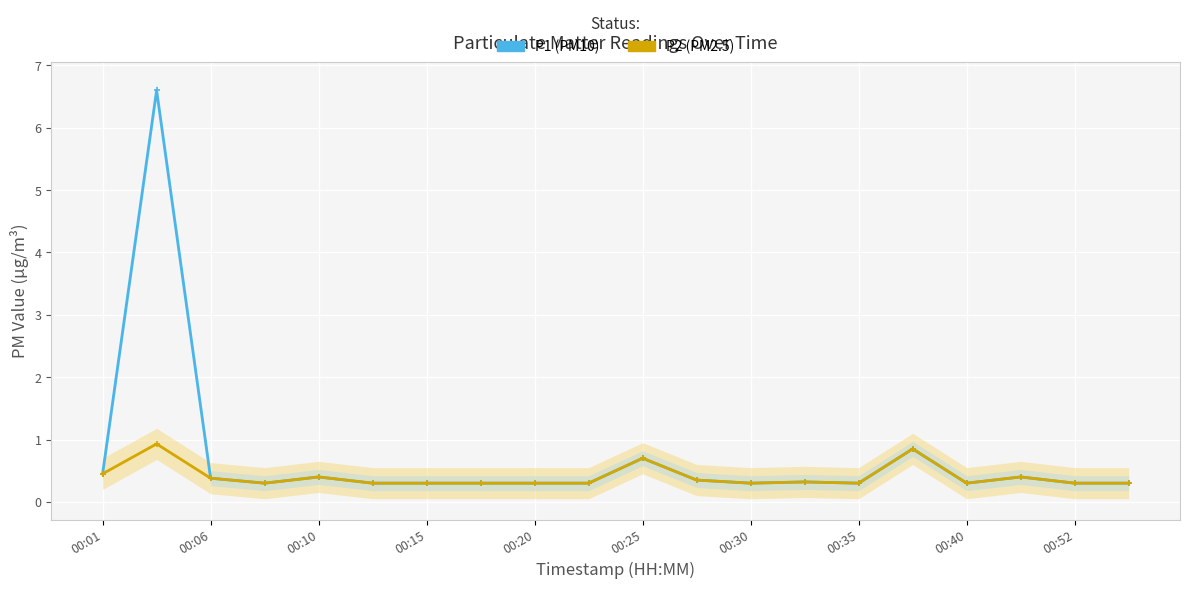

What are all the series names shown in the legend?

P1, P2